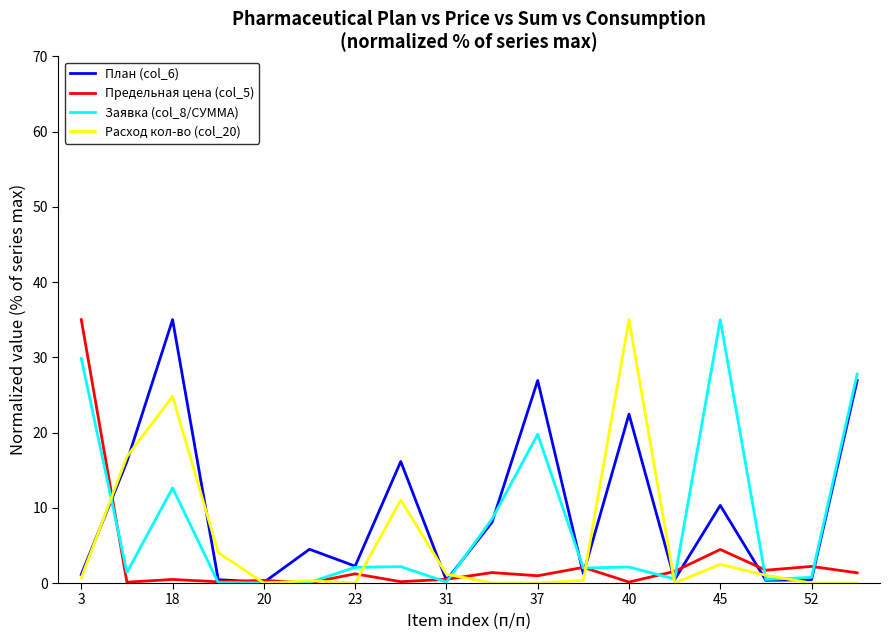

What is the highest value of the Расход кол-во (col_20) series?

35.0